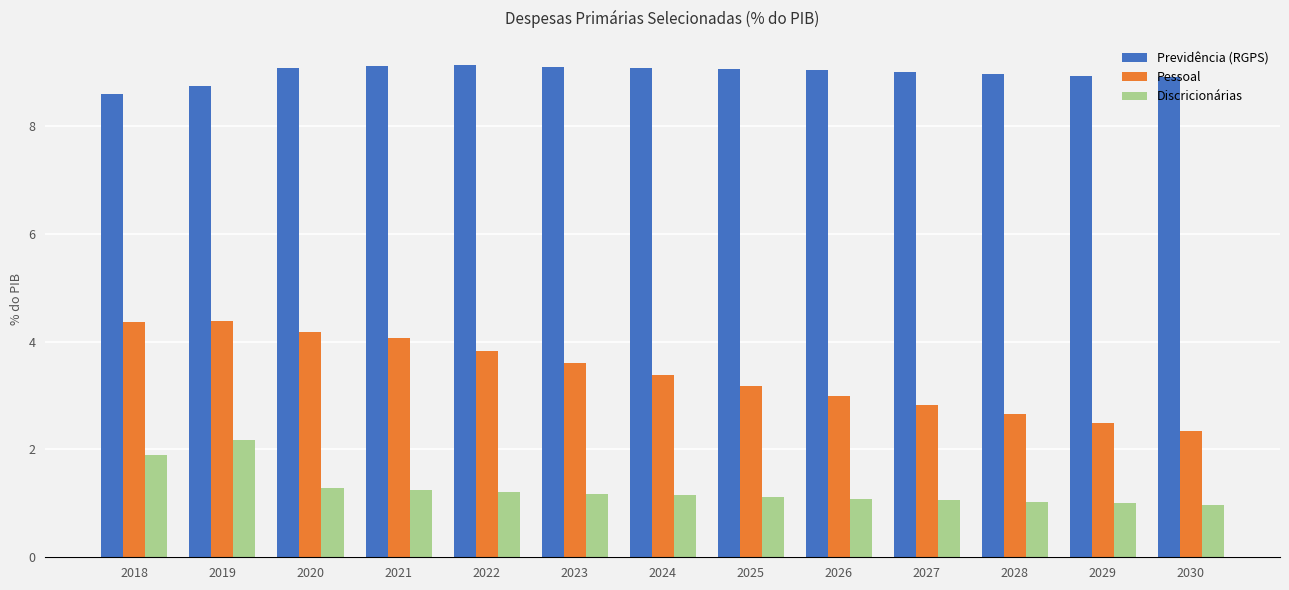

What is the difference between the Pessoal values at 2028 and 2019?

1.7